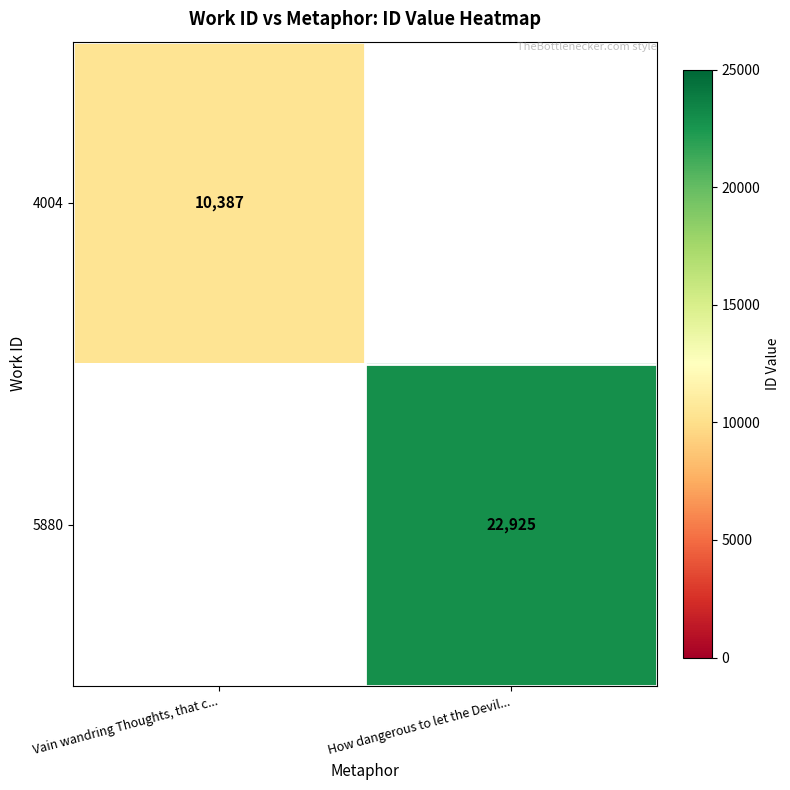

The value of 4004 at Vain wandring Thoughts, that c... is 10387. True or false?

True